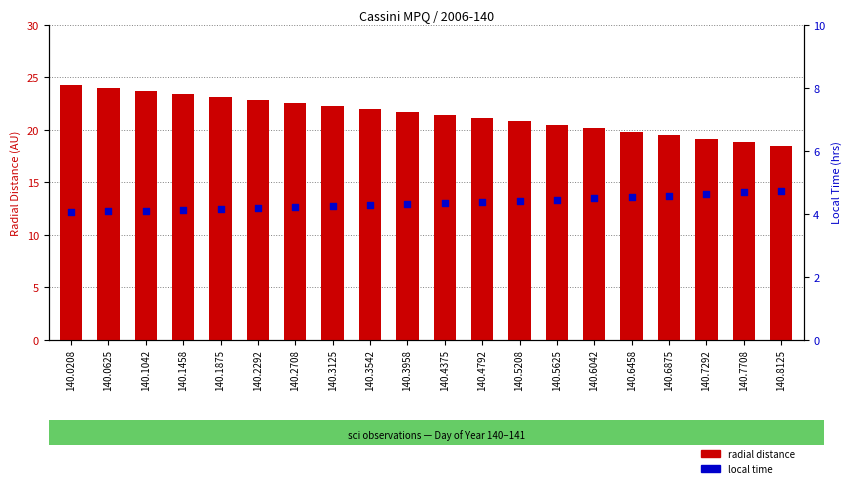

At which category is the sum across all series the highest?

140.0208